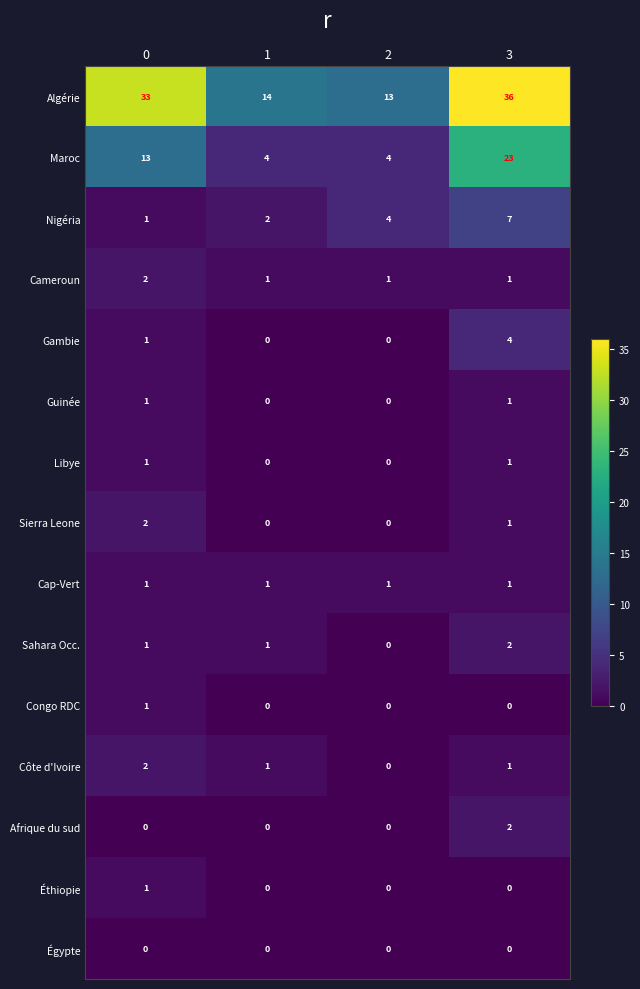

True or false: Afrique du sud has a value of 0 at 0.

True